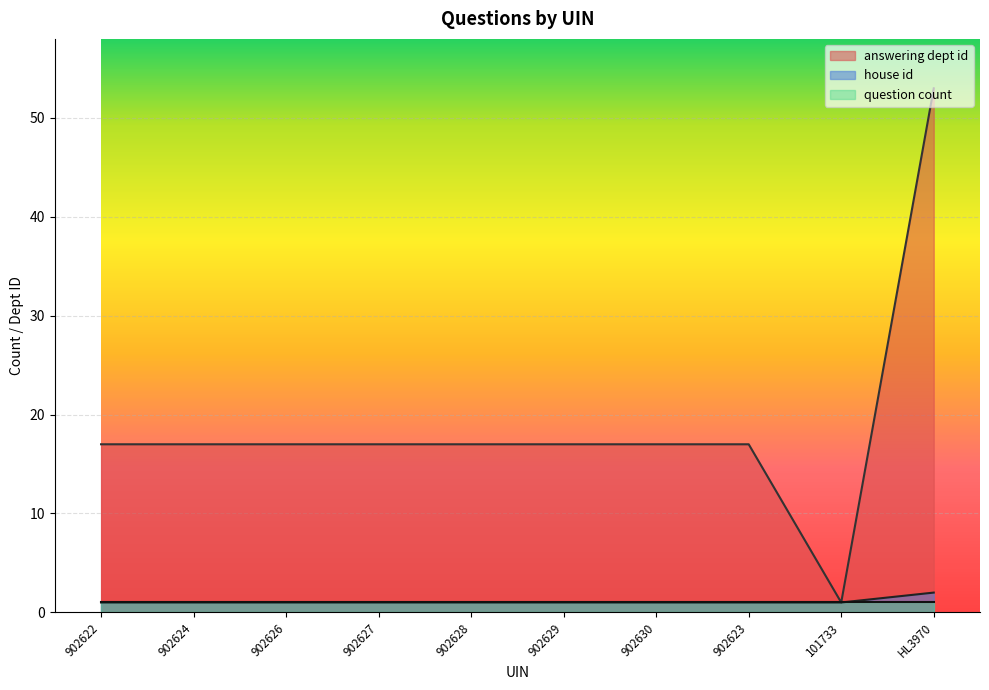

At which category is the sum across all series the highest?

HL3970